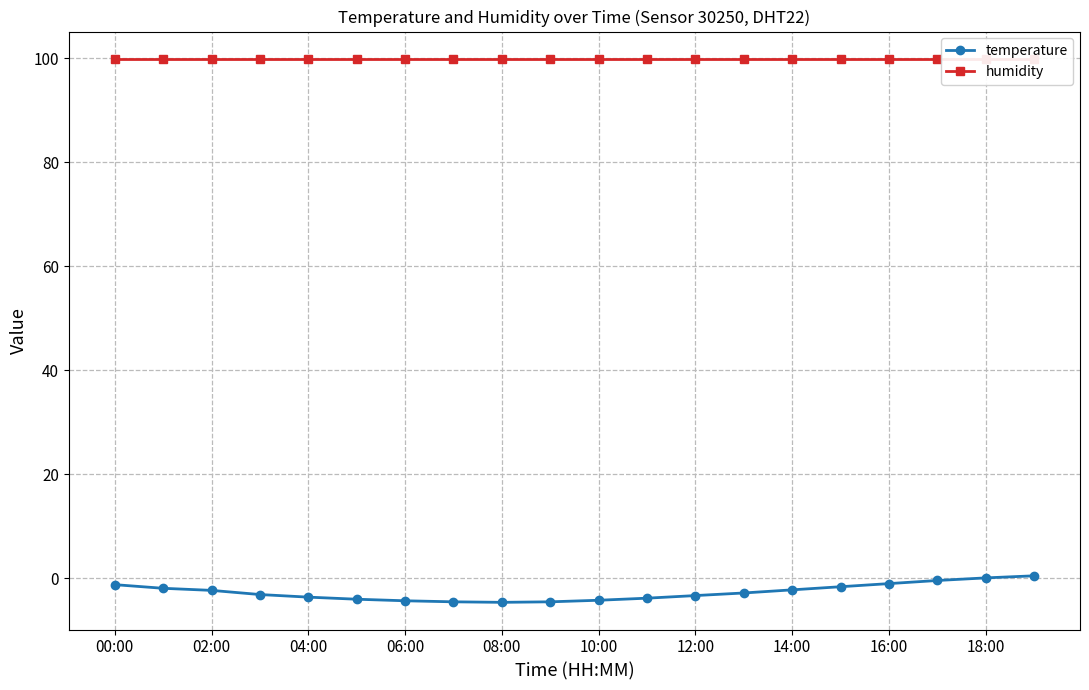

How many lines are shown in the chart?

2